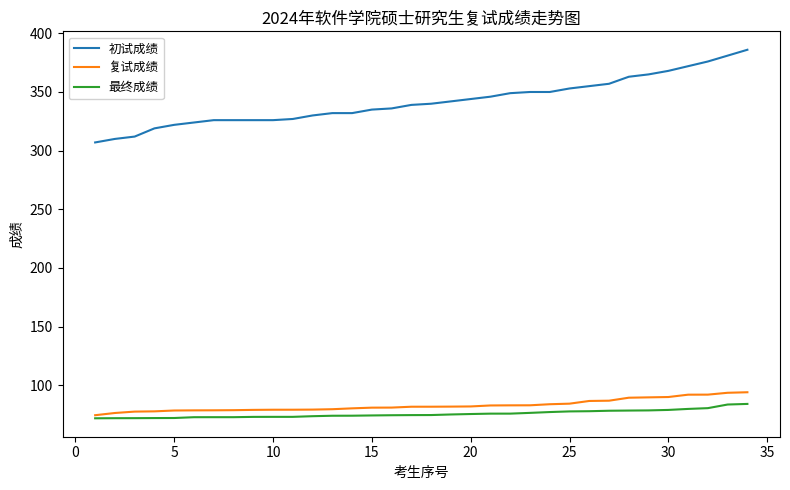

What is the maximum value shown in the chart?

386.0